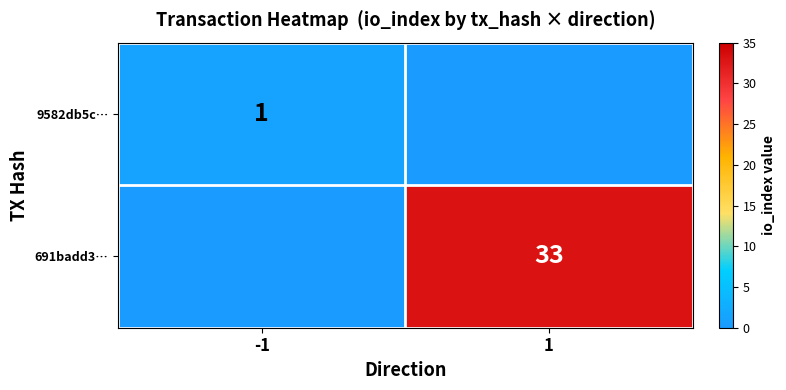

Is the value of 9582db5c… at -1 greater than the value of 691badd3… at 1?

No